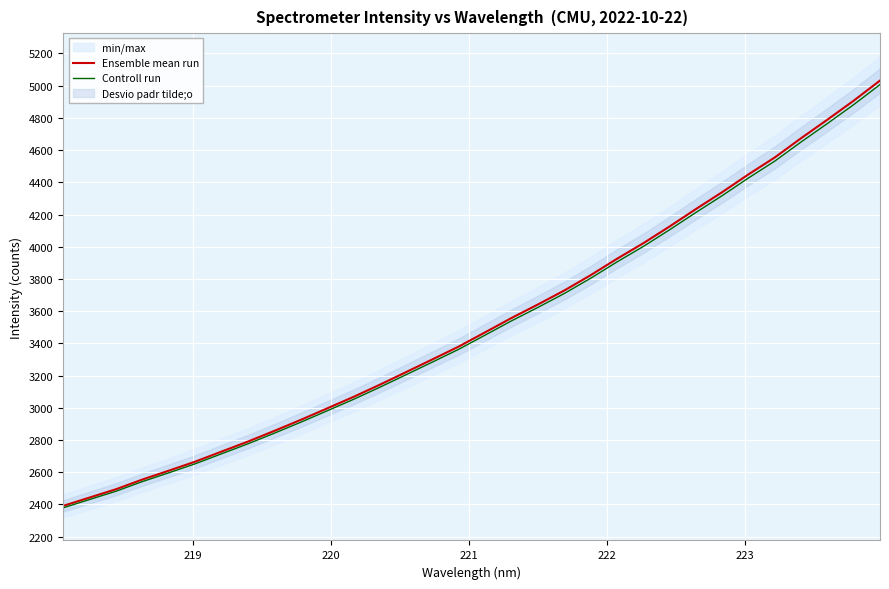

What is the minimum value for Controll run?

2379.7